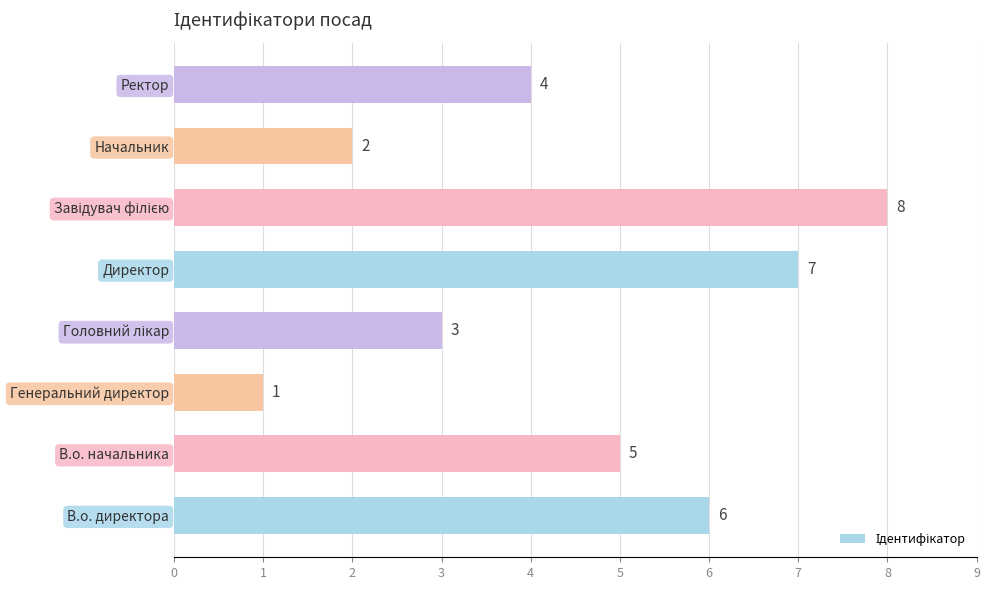

Are the bars horizontal?

Yes